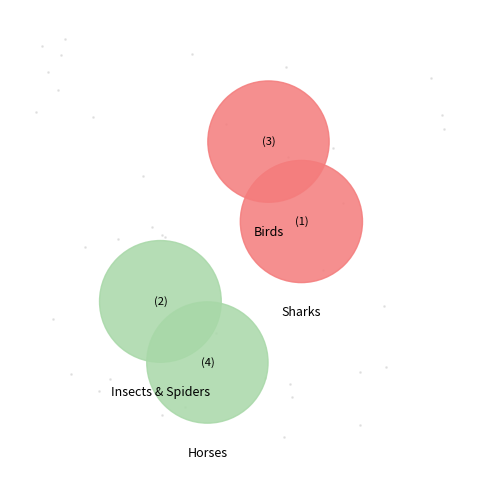

How many segments does this pie chart have?

4